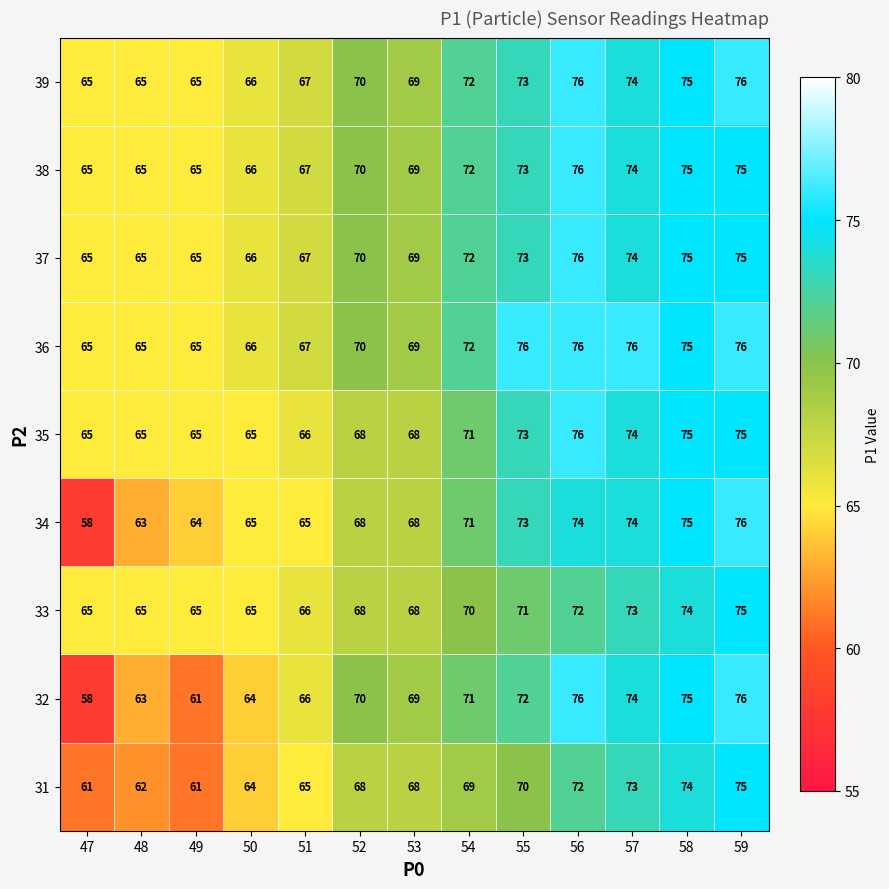

True or false: 38 has a value of 65 at 49.

True